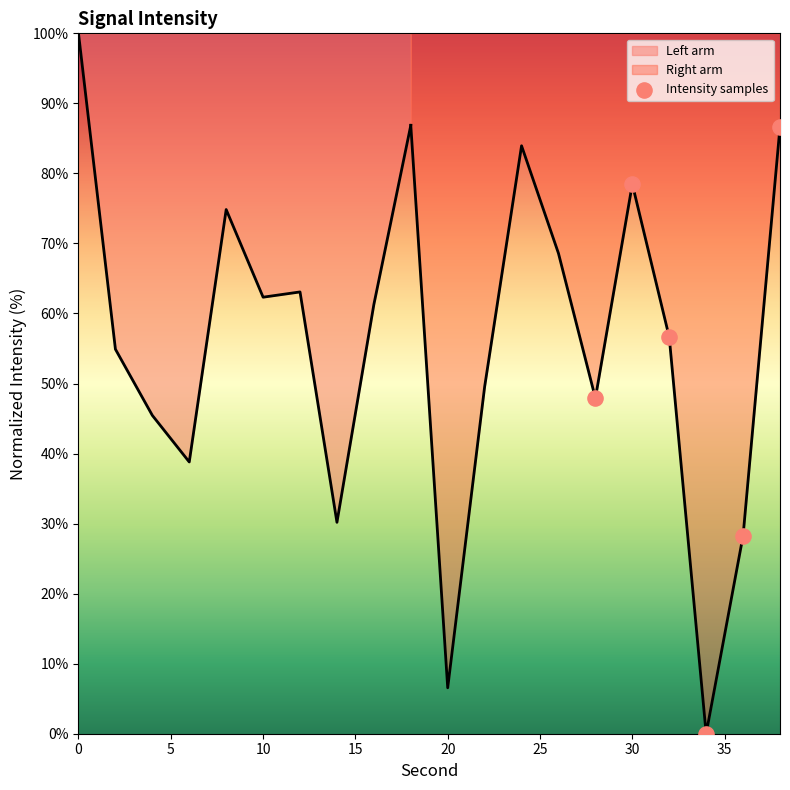

Which has a higher value, 15 or 20?

20